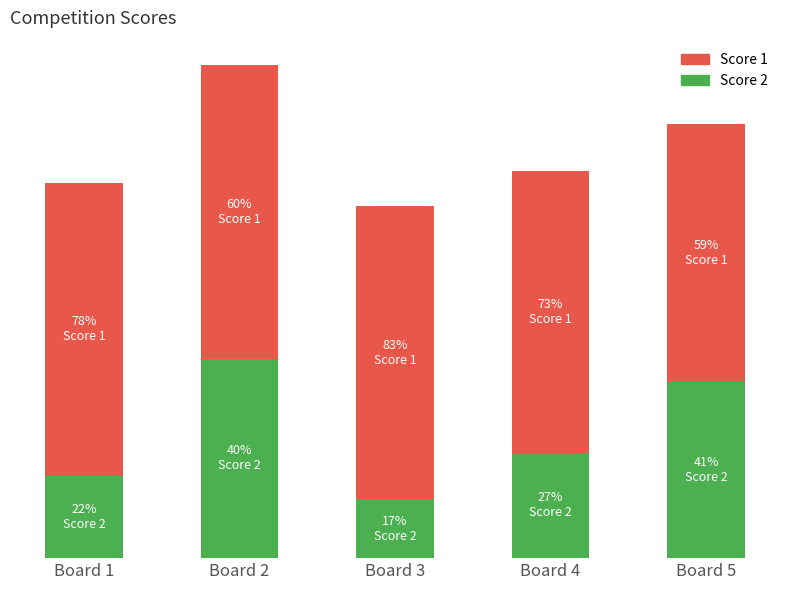

What are all the series names shown in the legend?

Score 1, Score 2